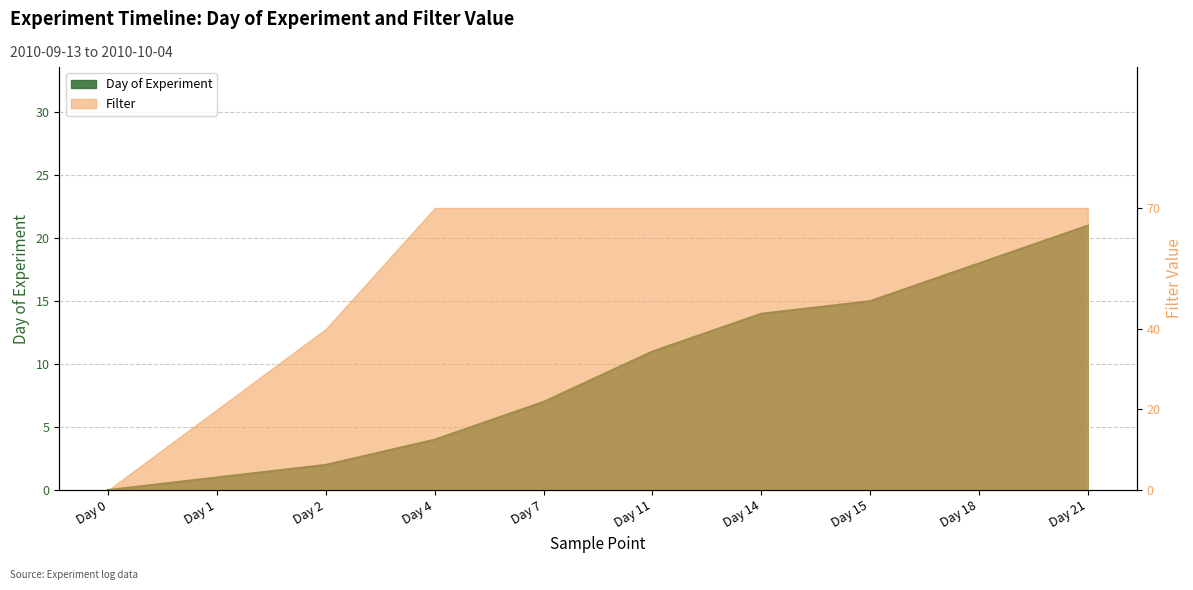

What is the value of the 6th point from the left?

11